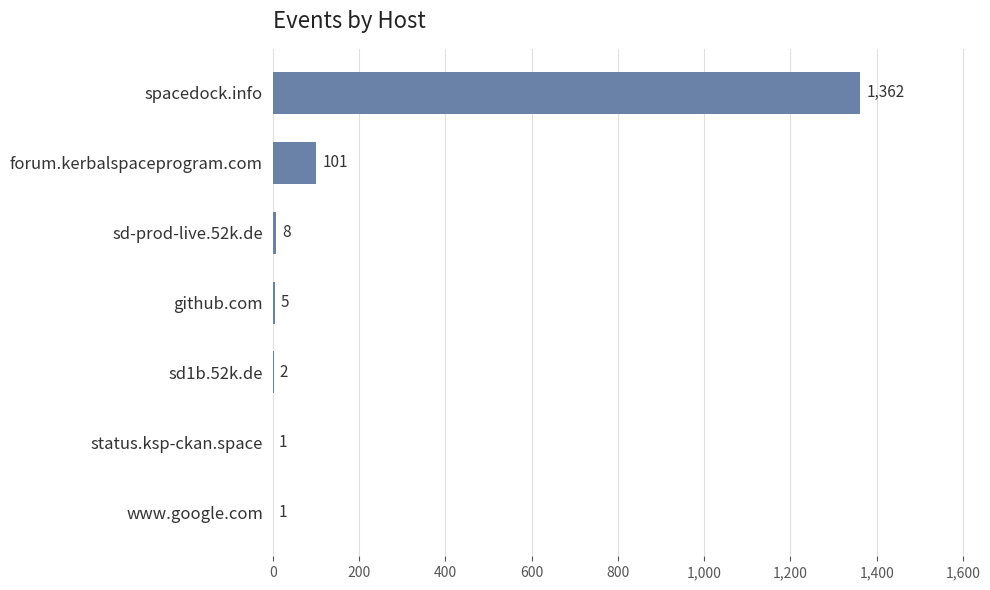

Approximately how many times larger is the value at sd-prod-live.52k.de compared to github.com?

1.6